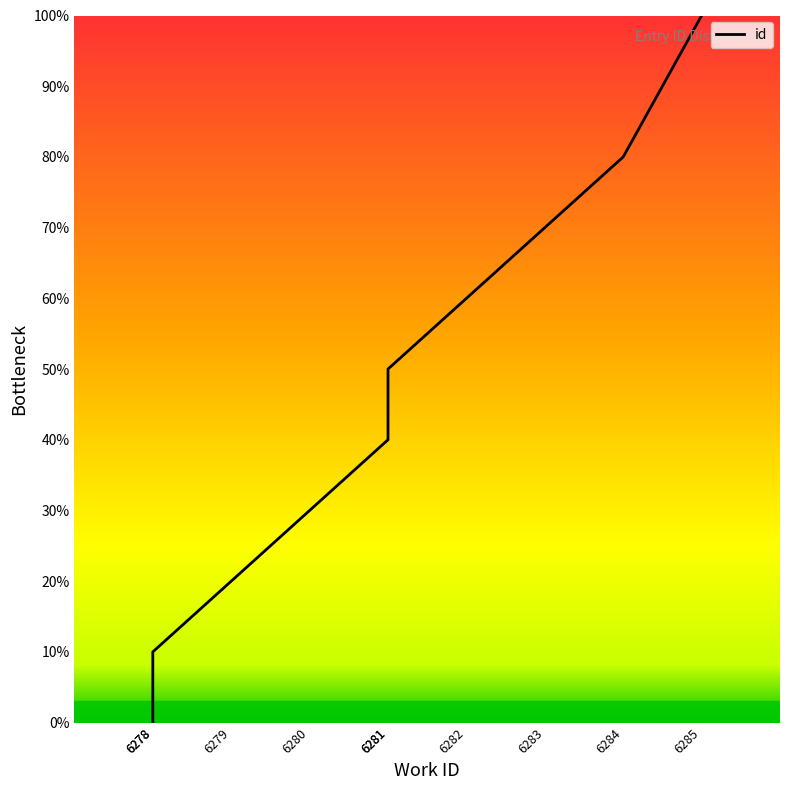

List the labels in order of value, largest first.

6285, 6284, 6283, 6282, 6281, 6281, 6280, 6279, 6278, 6278